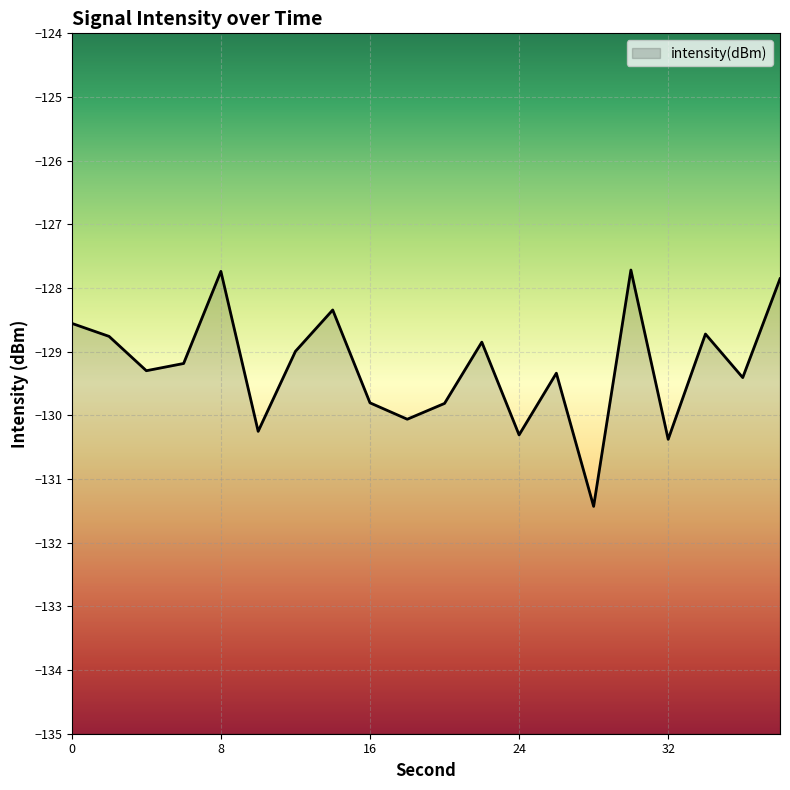

What is the value of the 16th point from the left?

-127.7